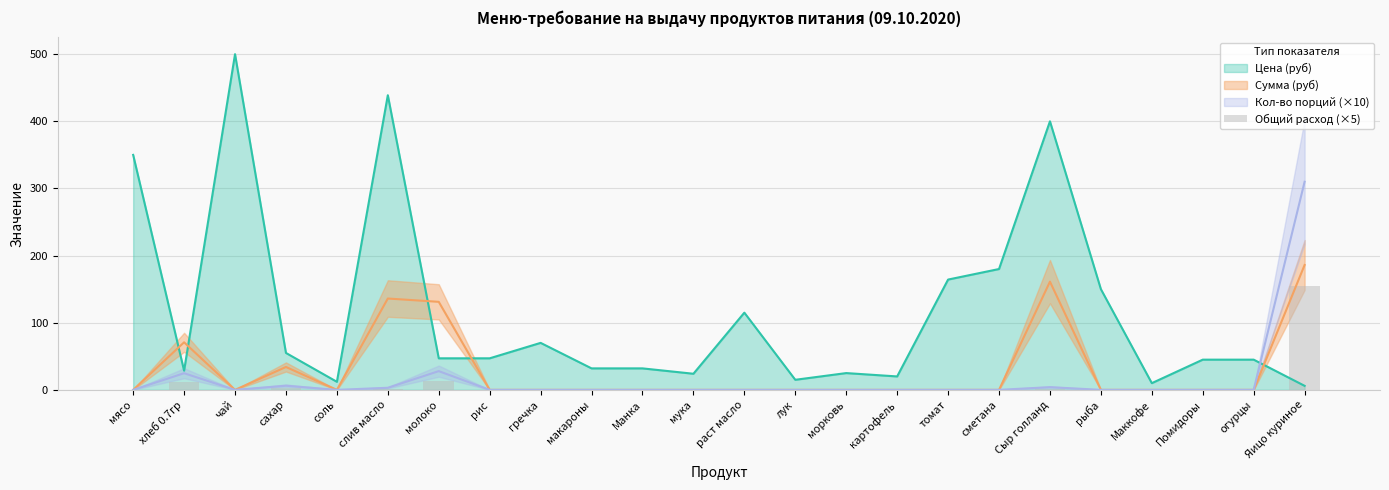

Which category has the lowest value across all series?

мясо